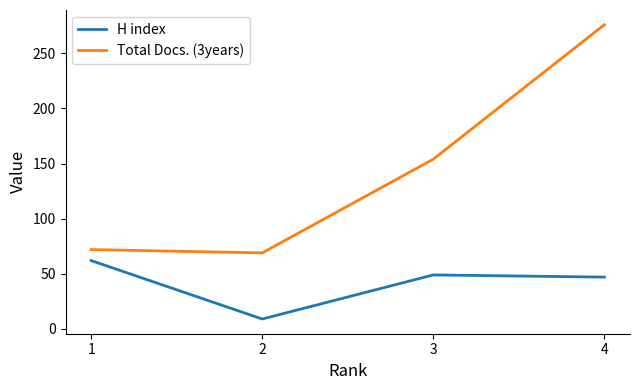

At 3, list the series in order from largest to smallest.

Total Docs. (3years), H index